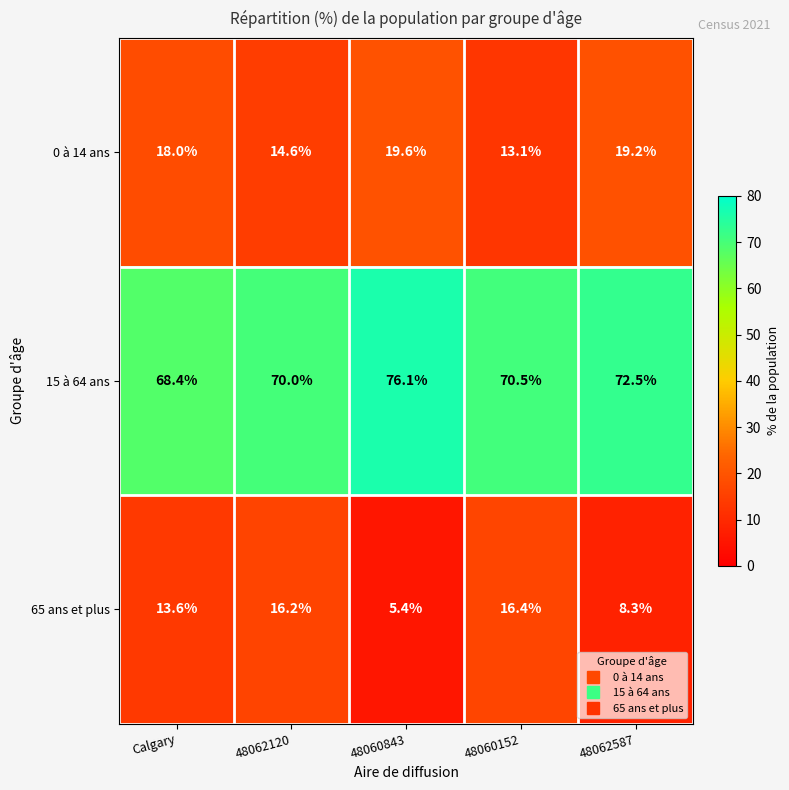

What is the approximate value of 0 à 14 ans at 48060843?

19.6